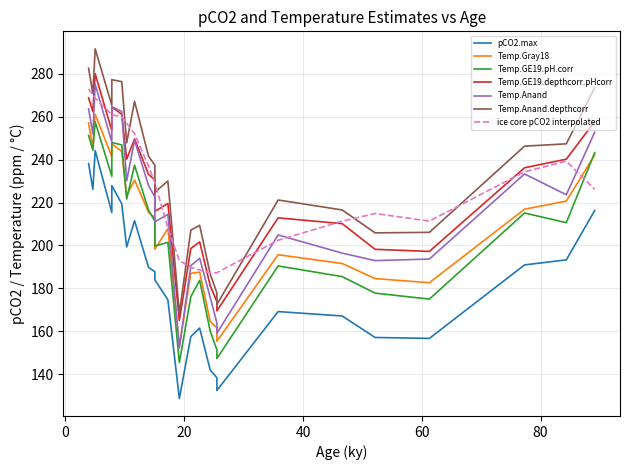

True or false: Temp.GE19.pH.corr and pCO2.max cross at least once.

False